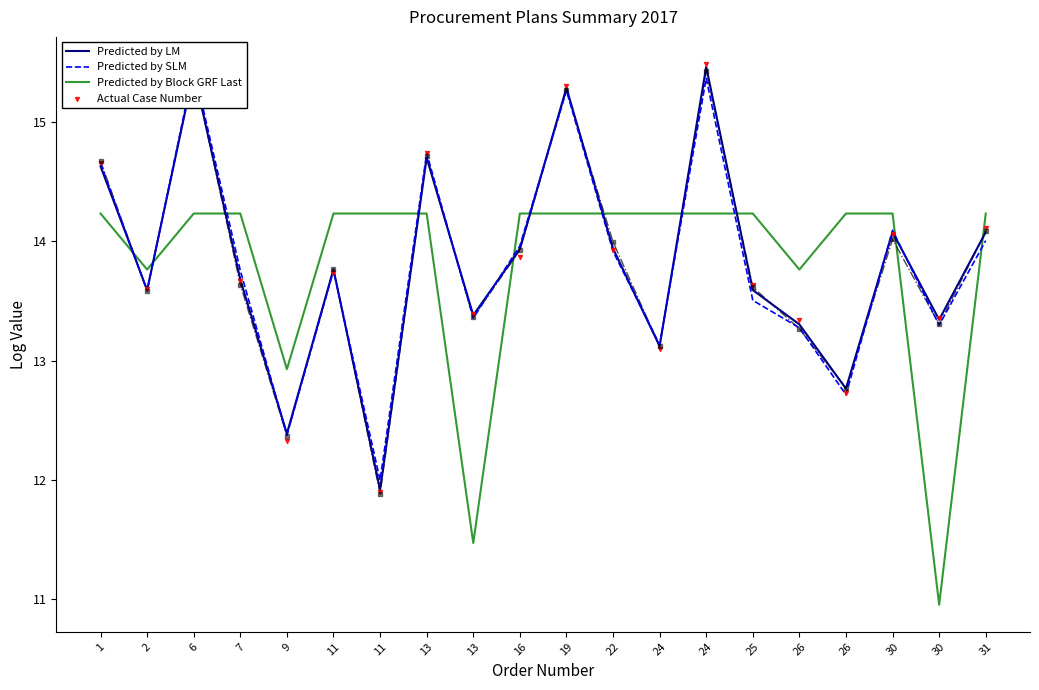

At how many categories does at least one series exceed 14?

15